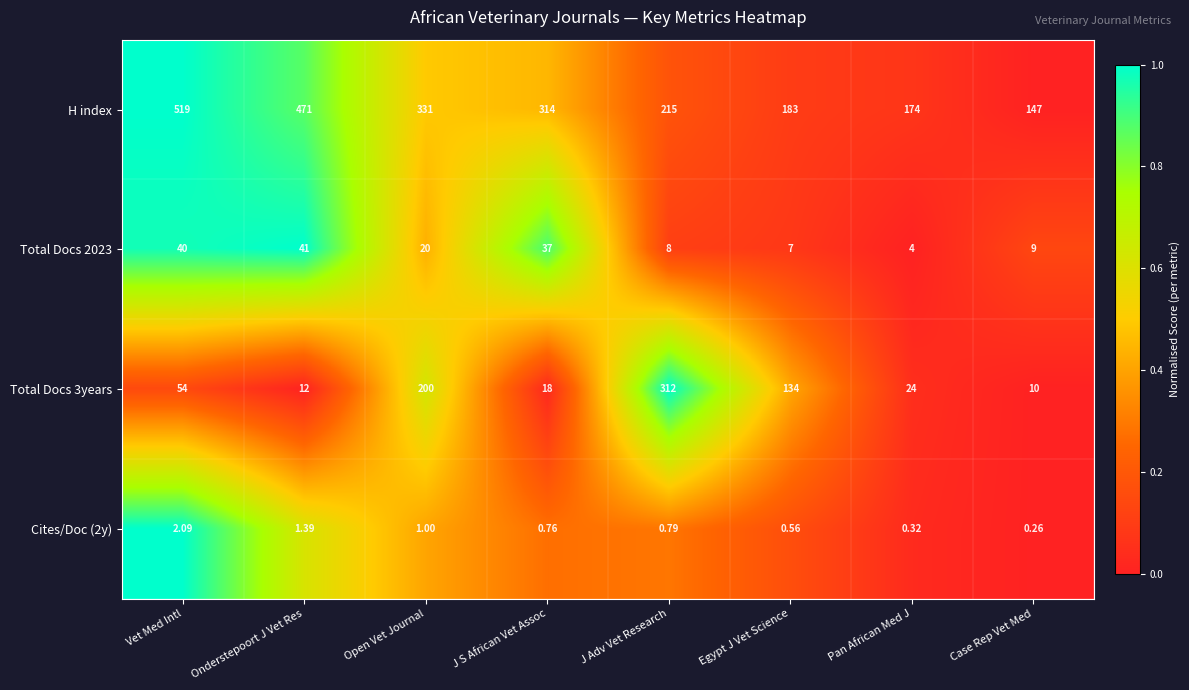

List the labels in order of Total Docs 3years value, largest first.

J Adv Vet Research, Open Vet Journal, Egypt J Vet Science, Vet Med Intl, Pan African Med J, J S African Vet Assoc, Onderstepoort J Vet Res, Case Rep Vet Med